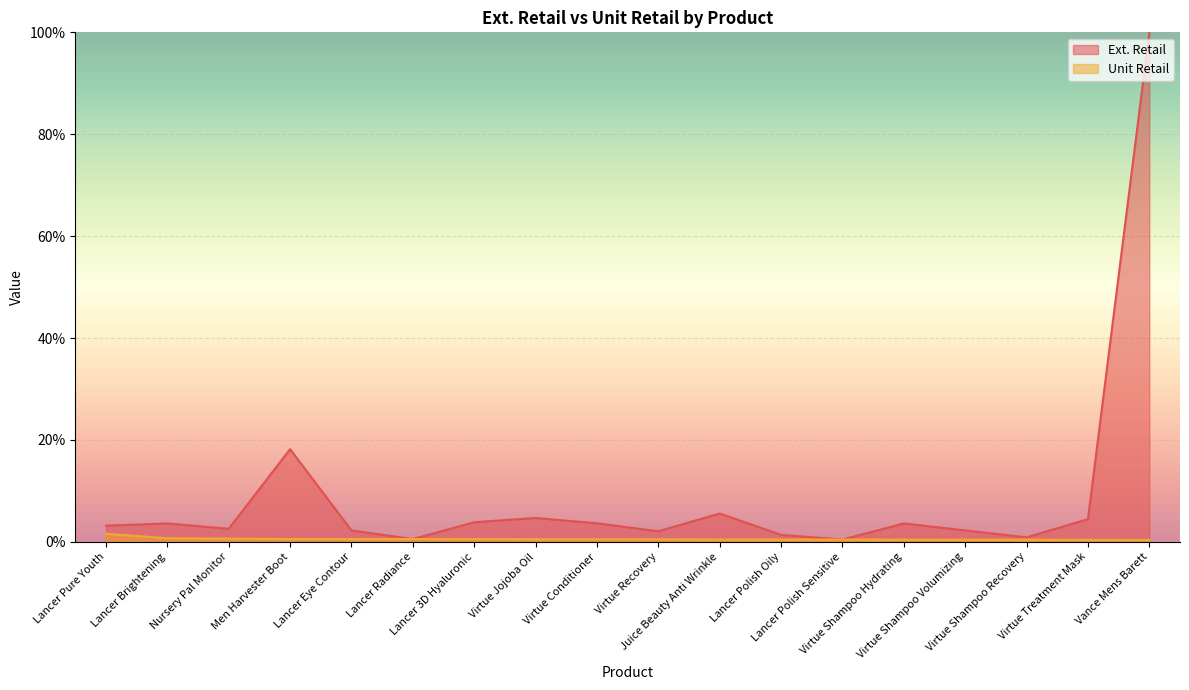

True or false: Unit Retail and Ext. Retail intersect in this chart.

False